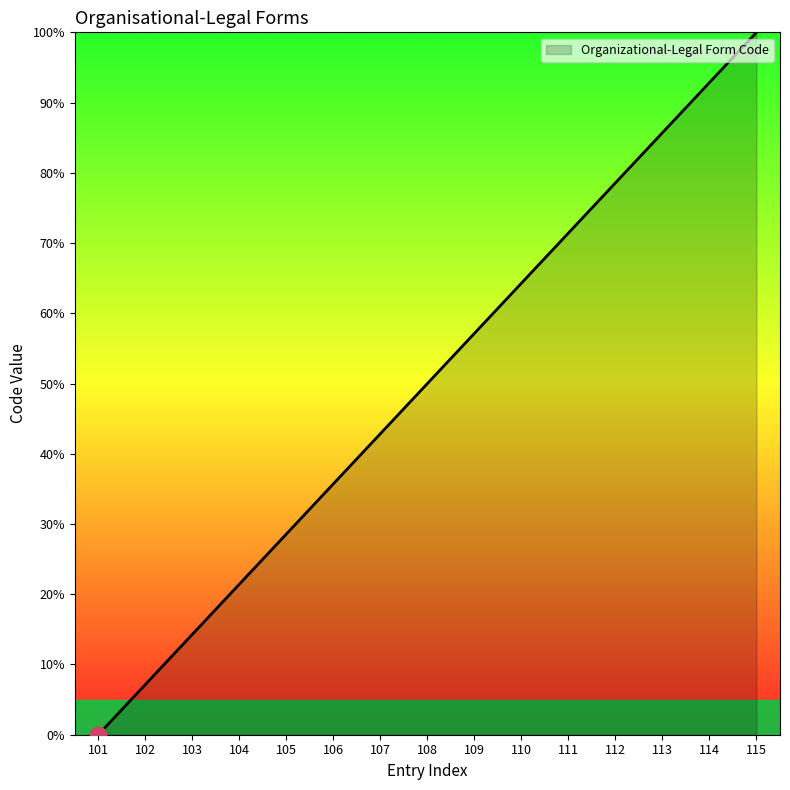

Which has a higher value, 115 or 113?

115